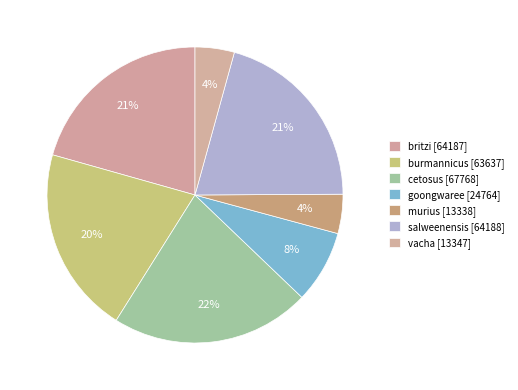

True or false: britzi accounts for 21% of the total.

True